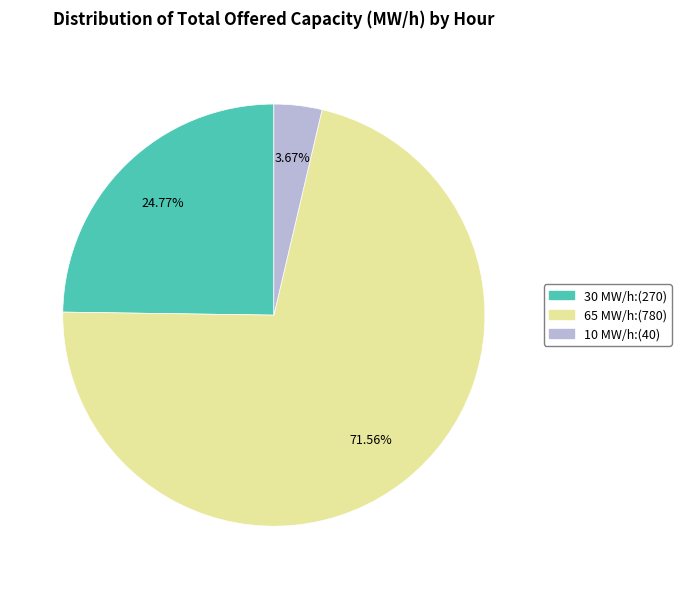

Is there any slice that represents more than half of the pie?

Yes